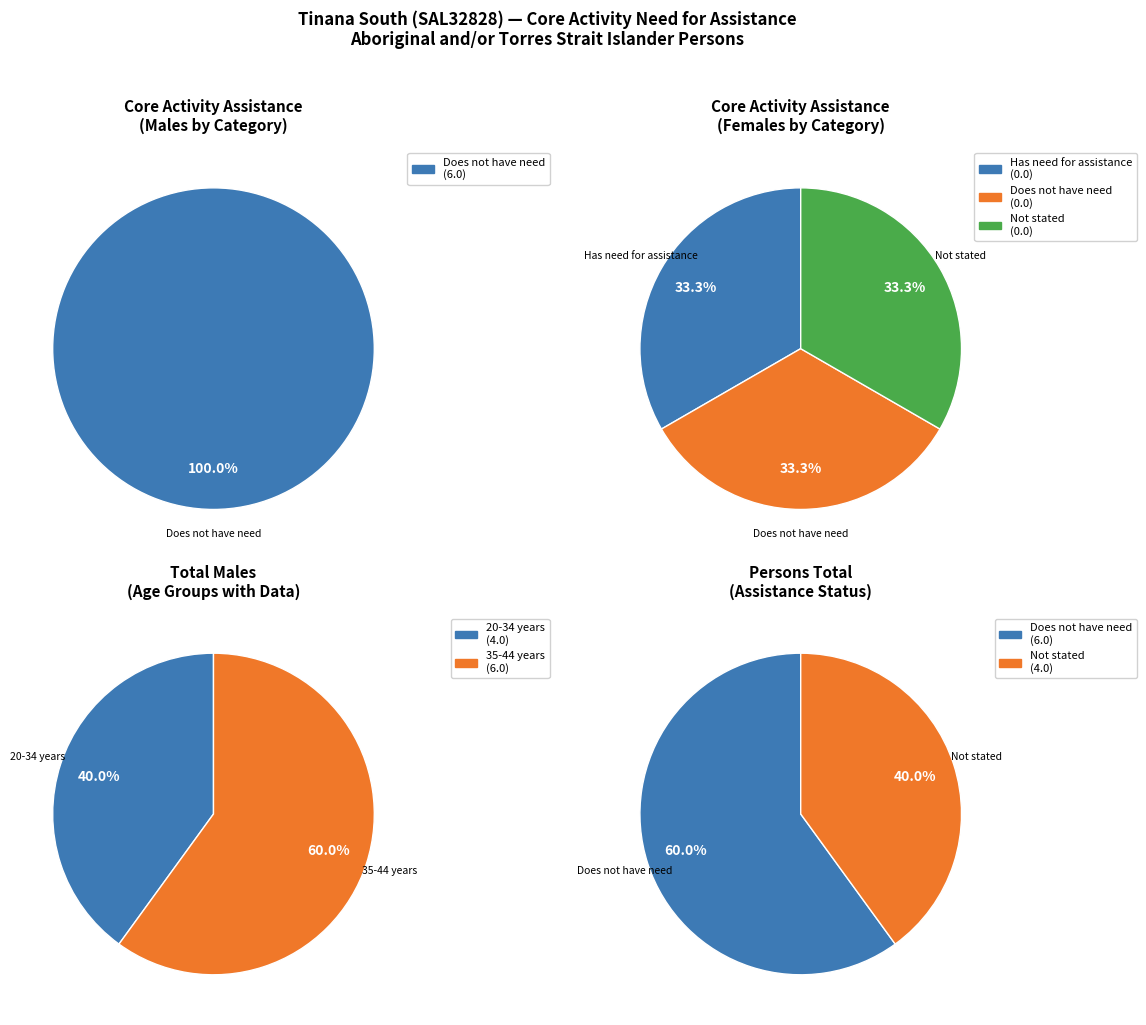

Do 45-54 years and 65 years and over together represent more than half of the pie?

No